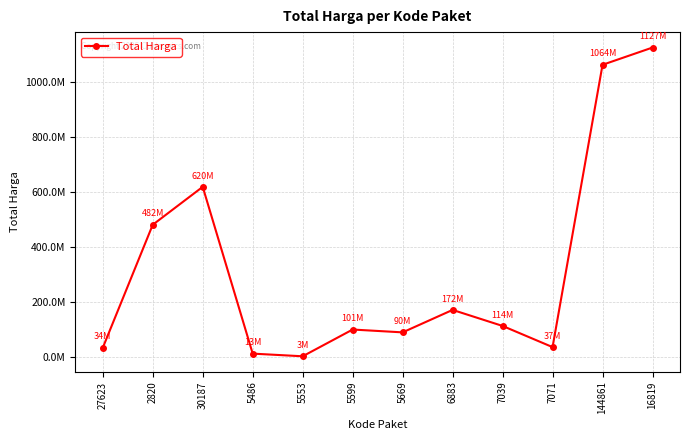

What is the greatest value displayed?

1126784000